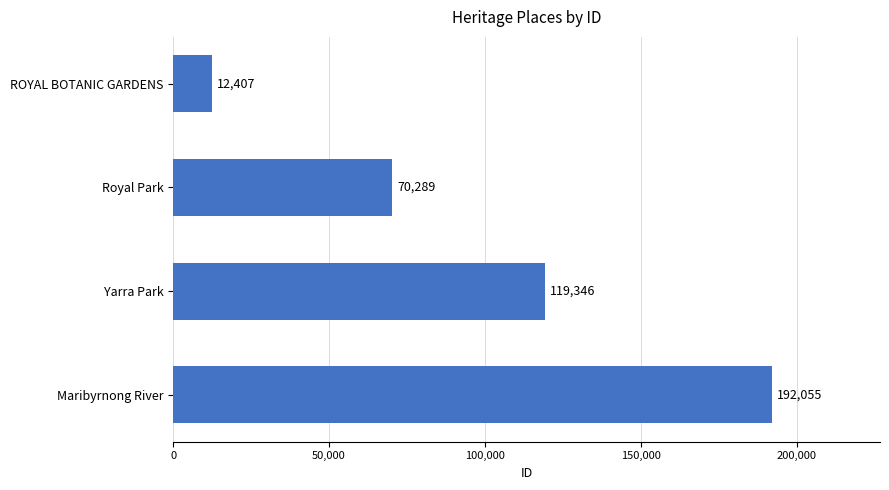

Count the number of categories in the chart.

4